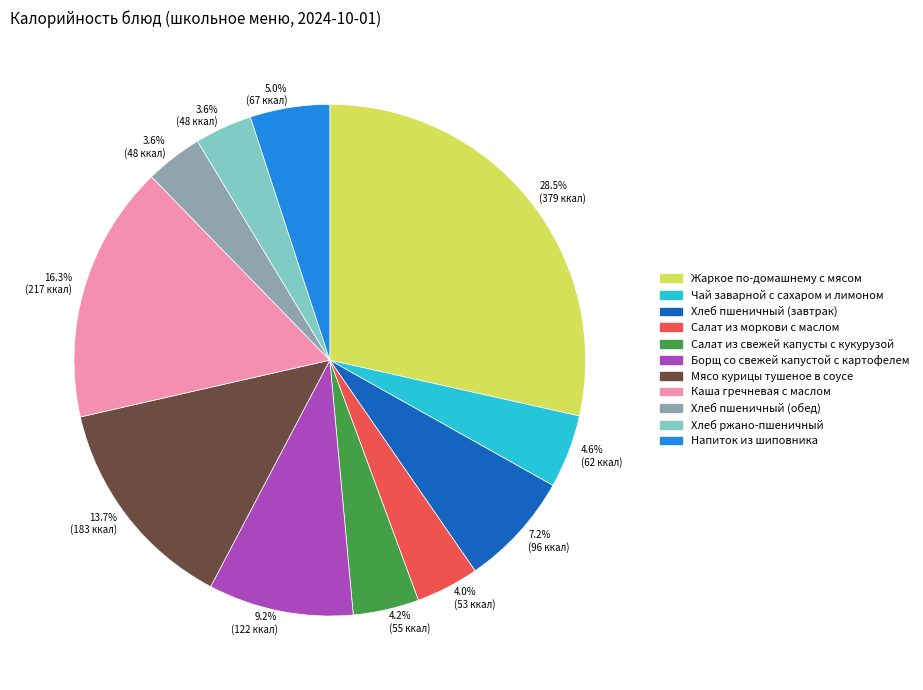

Is the sum of Мясо курицы тушеное в соусе and Салат из моркови с маслом greater than half?

No